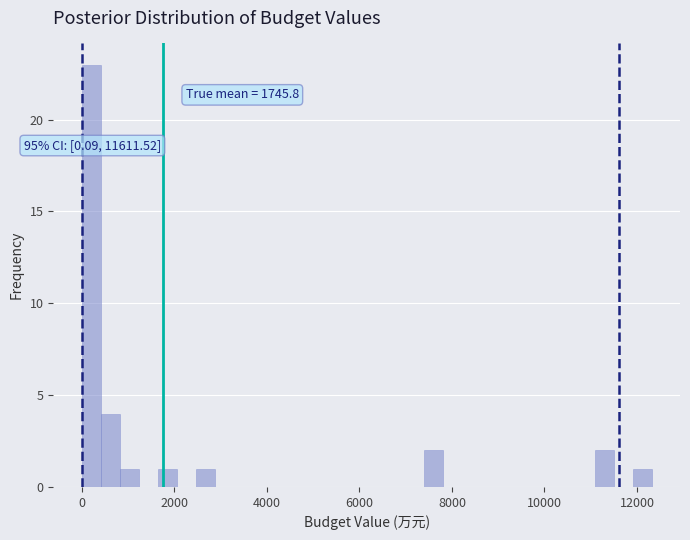

Around what value on the x-axis is the tallest bar? Give the approximate position of its centre, as read against the axis.

200